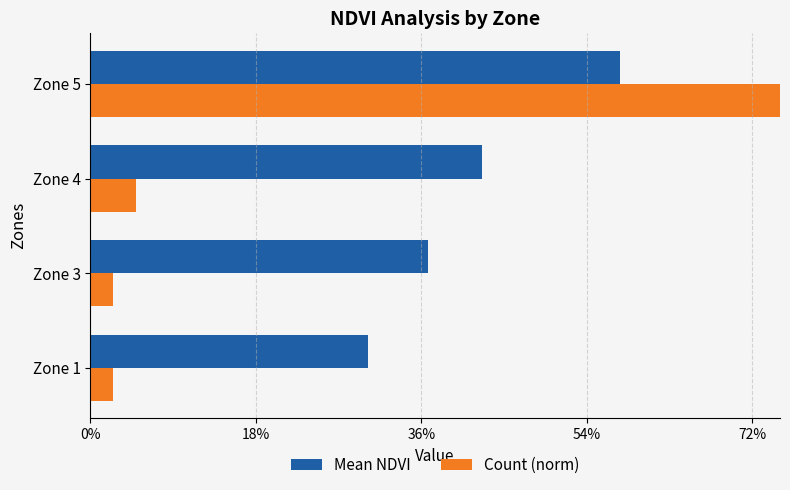

What is the greatest value displayed?

0.9